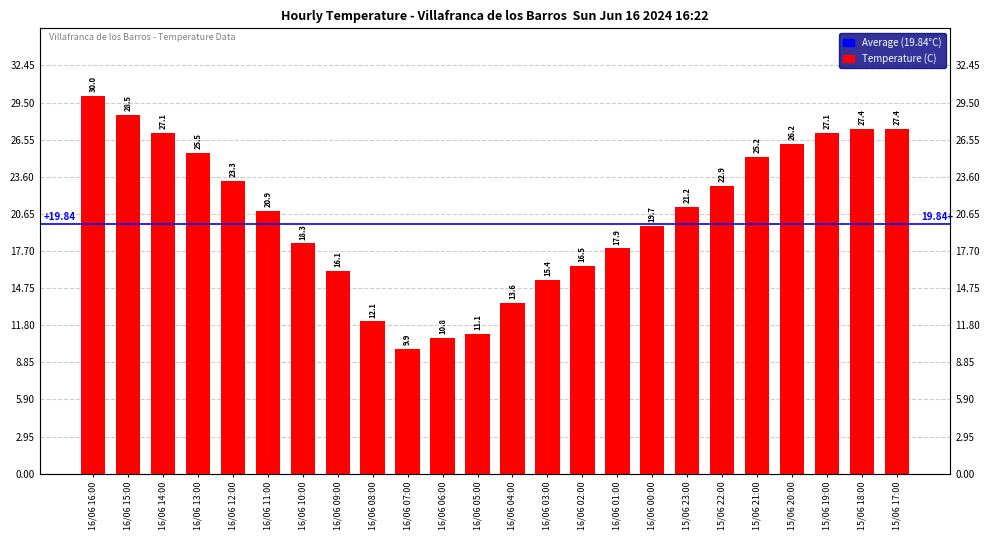

What is the change in value from 16/06 15:00 to 16/06 01:00?

-10.6